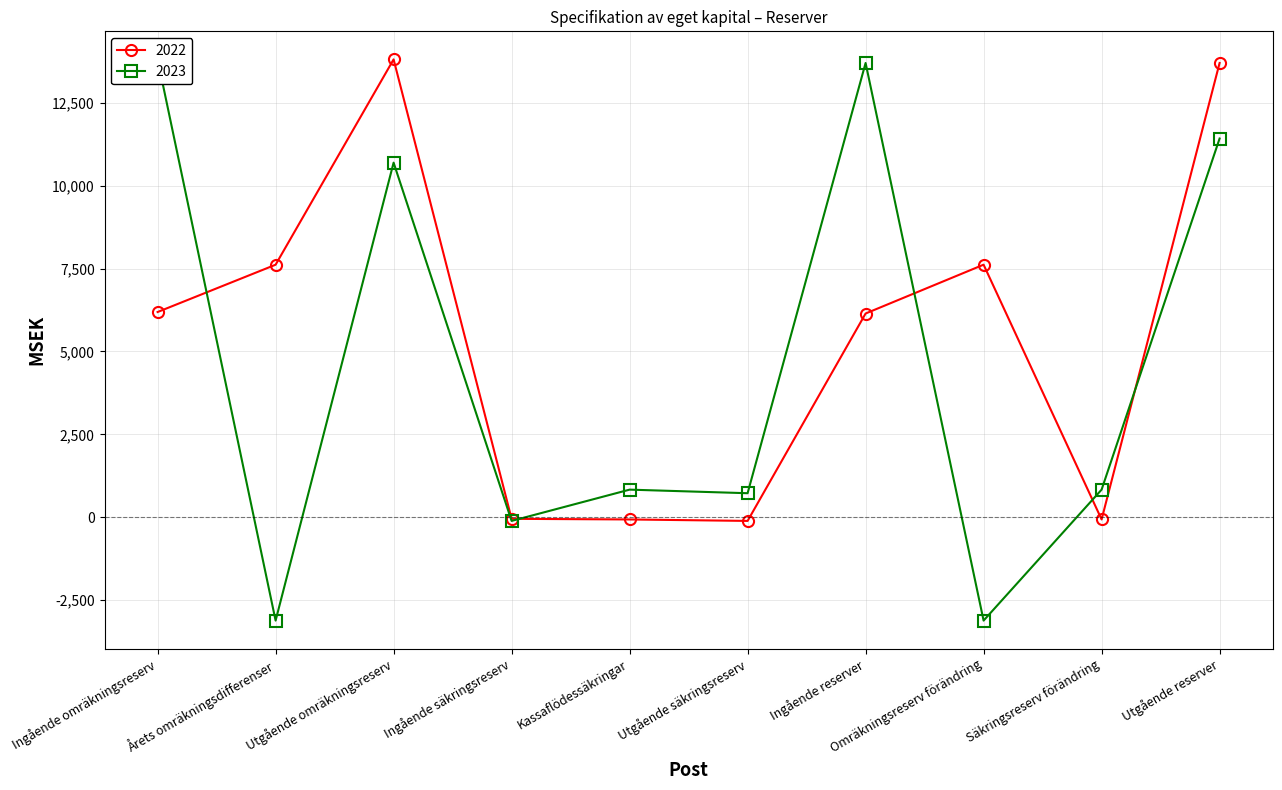

At which category does 2023 reach its first local peak?

Utgående omräkningsreserv